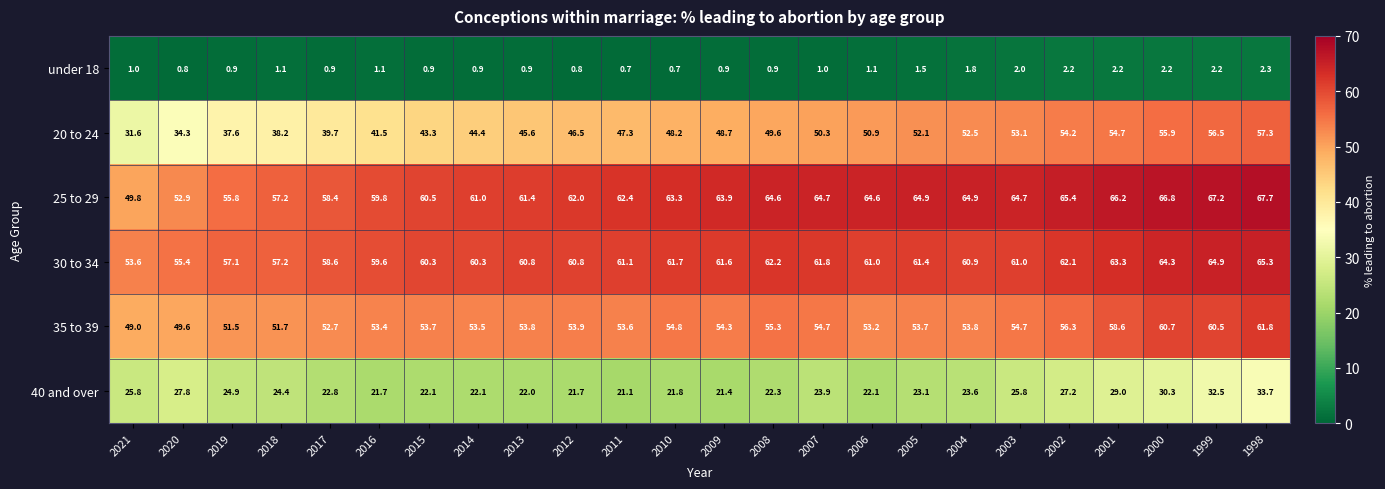

How many distinct data groups are displayed?

6